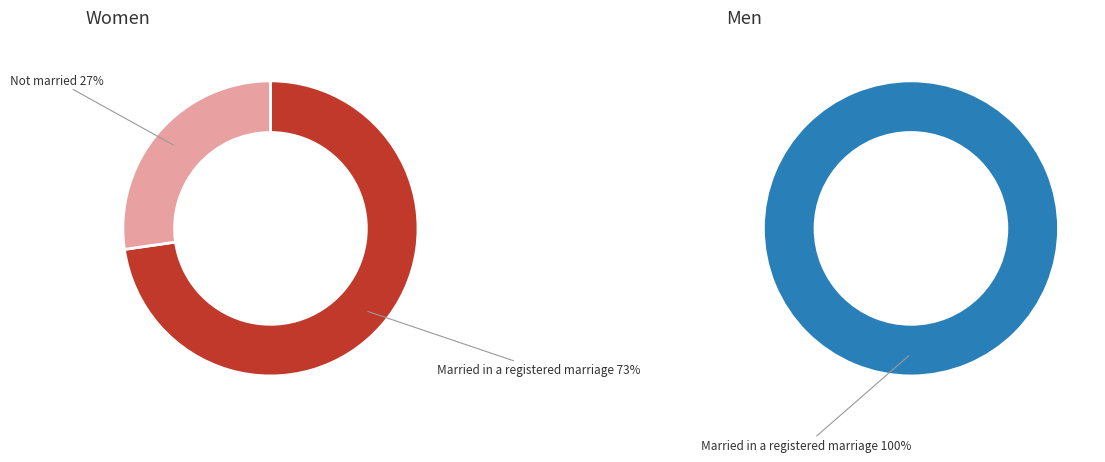

How many slices are in this pie chart?

3